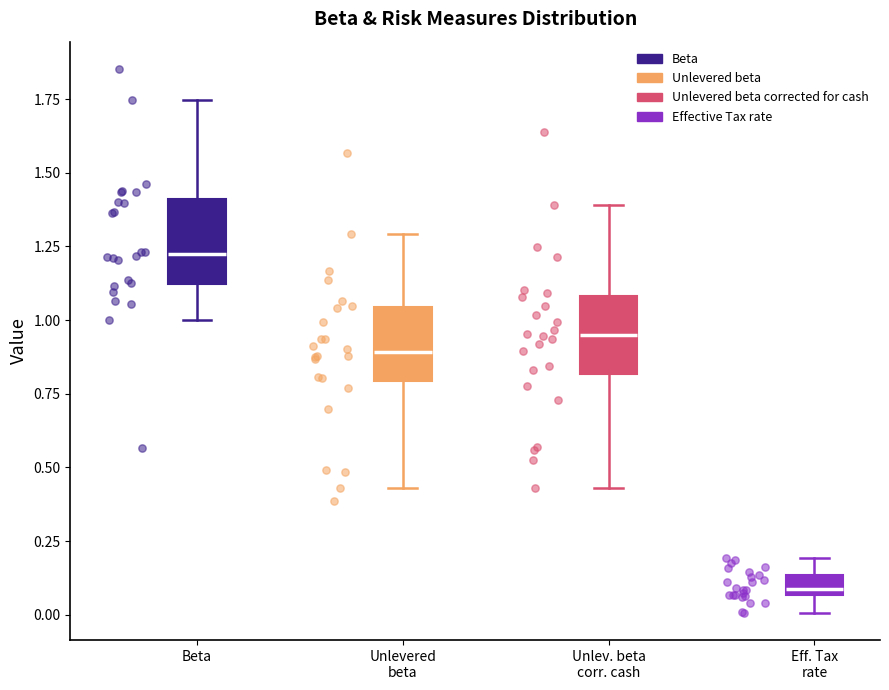

Which box's median line is the highest?

Beta